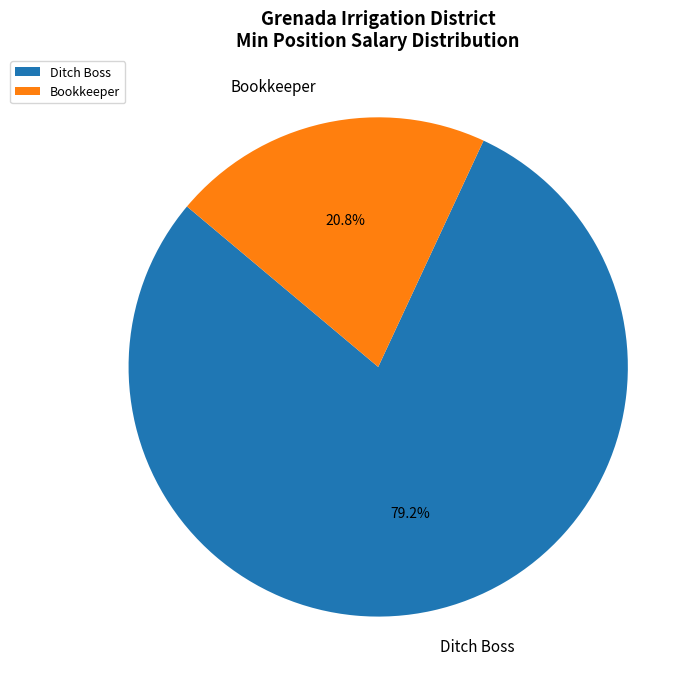

Which has a higher value, Bookkeeper or Ditch Boss?

Ditch Boss